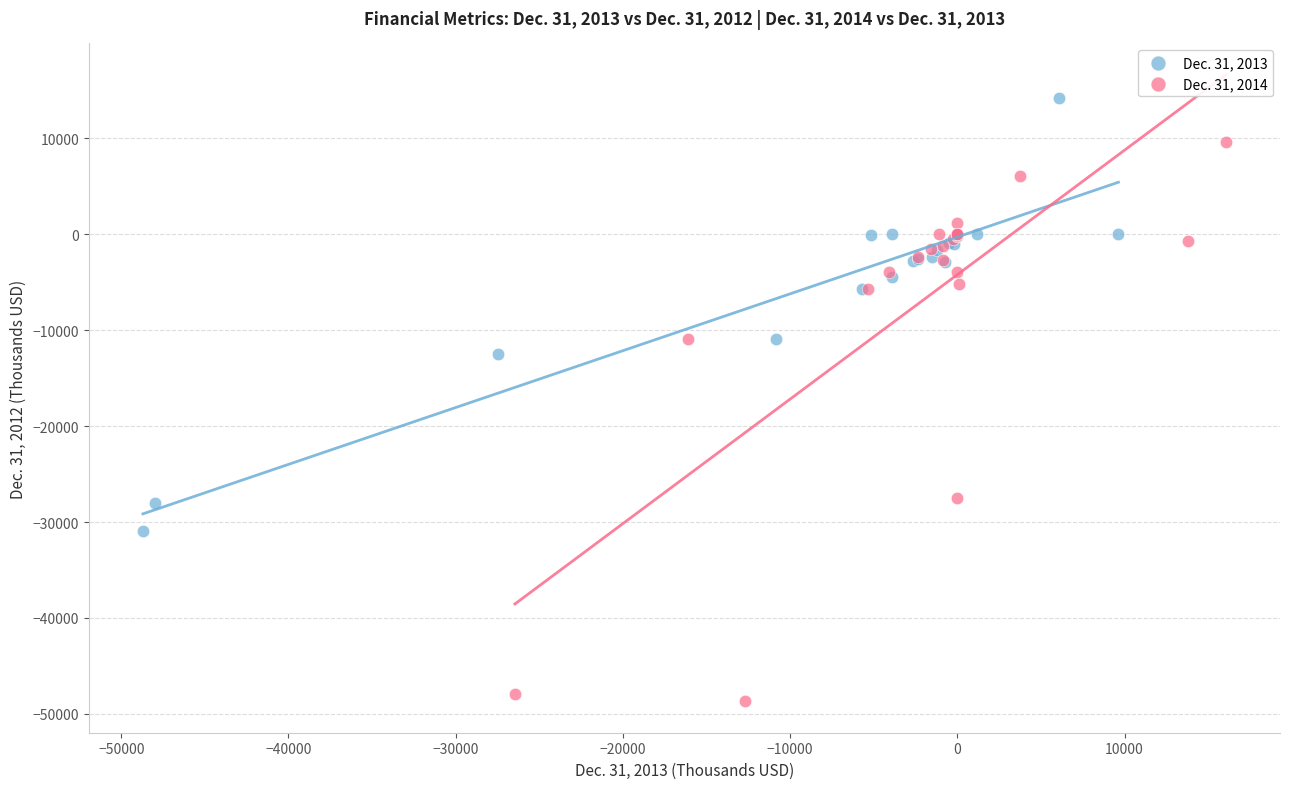

What are all the series names shown in the legend?

Dec. 31, 2013, Dec. 31, 2014